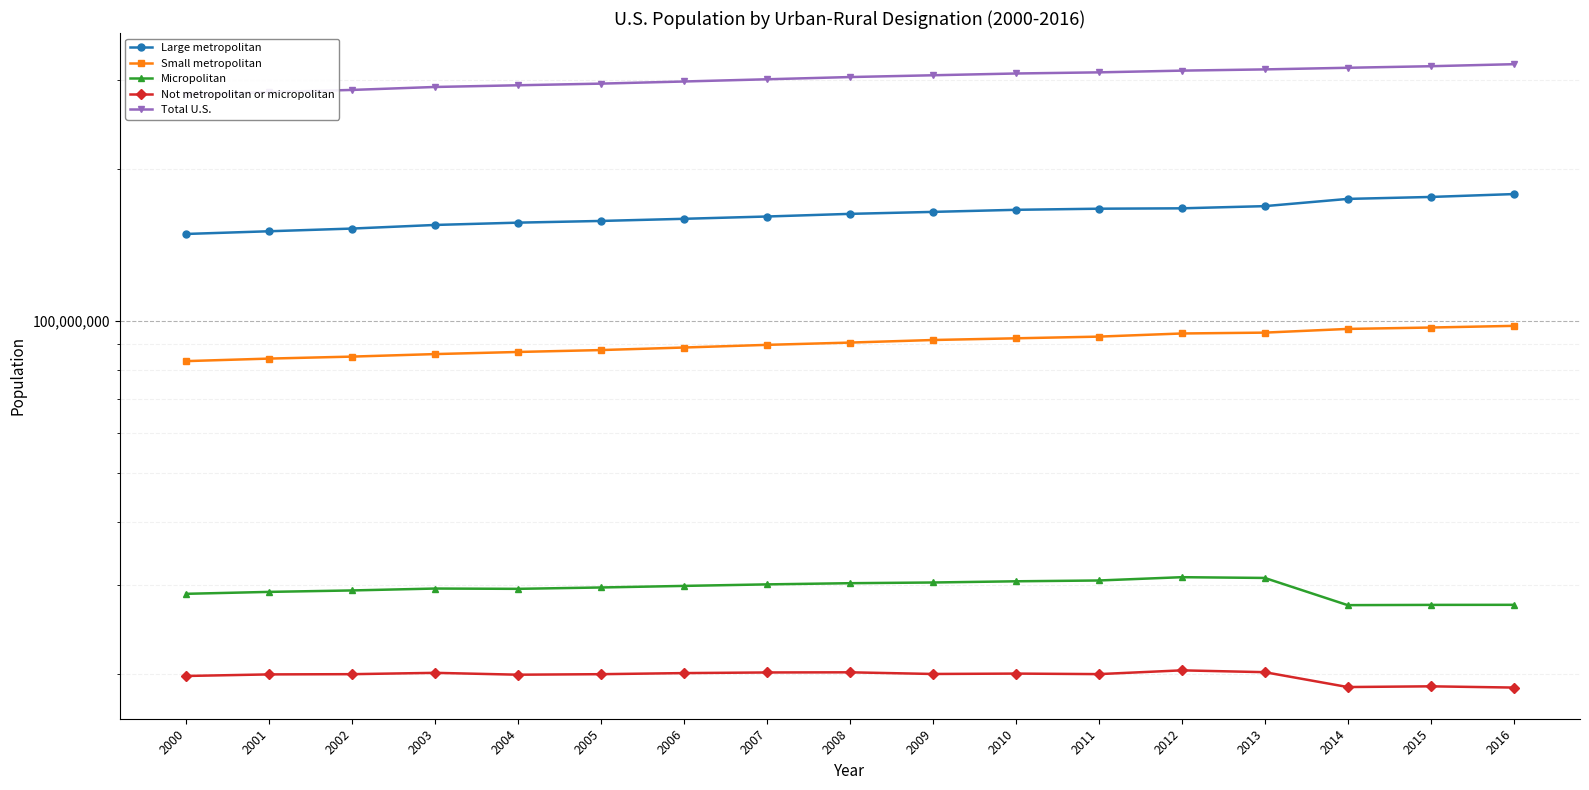

At which label does Large metropolitan reach its peak?

2016